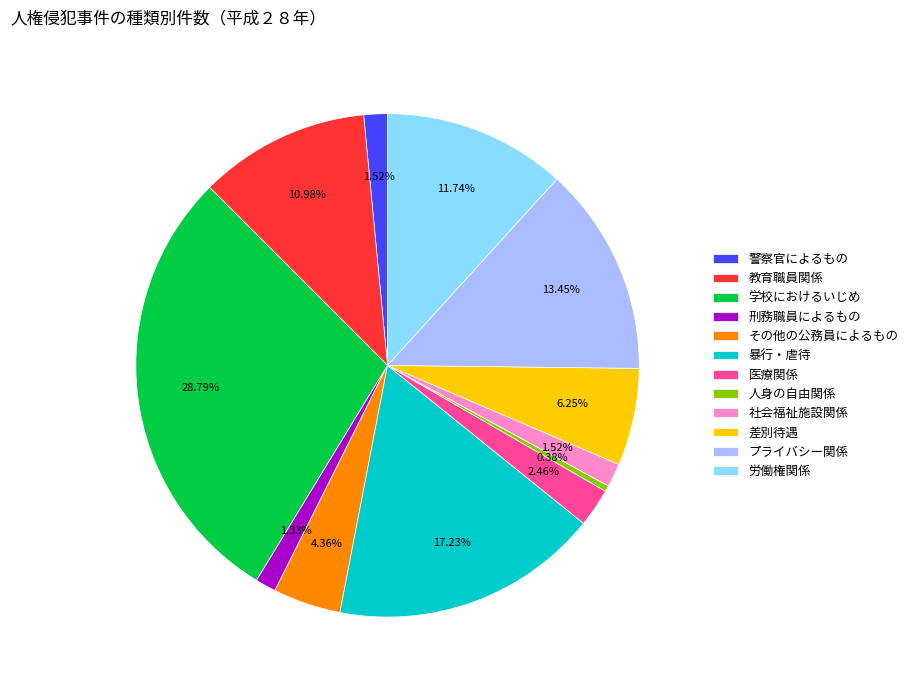

Does any single category account for the majority?

No